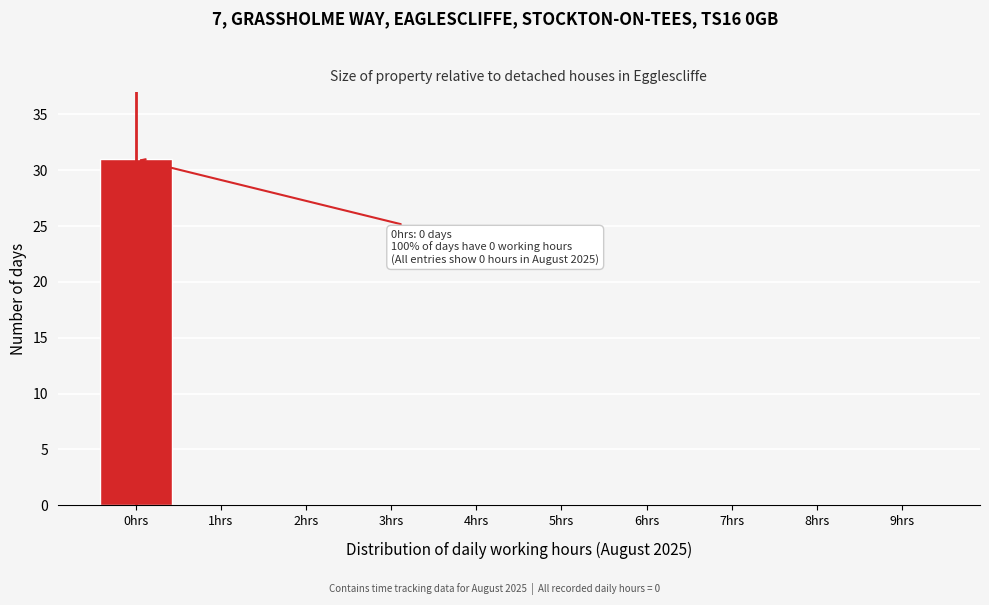

Reading left to right, transcribe all the data shown in this chart.

0hrs=31	1hrs=0	2hrs=0	3hrs=0	4hrs=0	5hrs=0	6hrs=0	7hrs=0	8hrs=0	9hrs=0